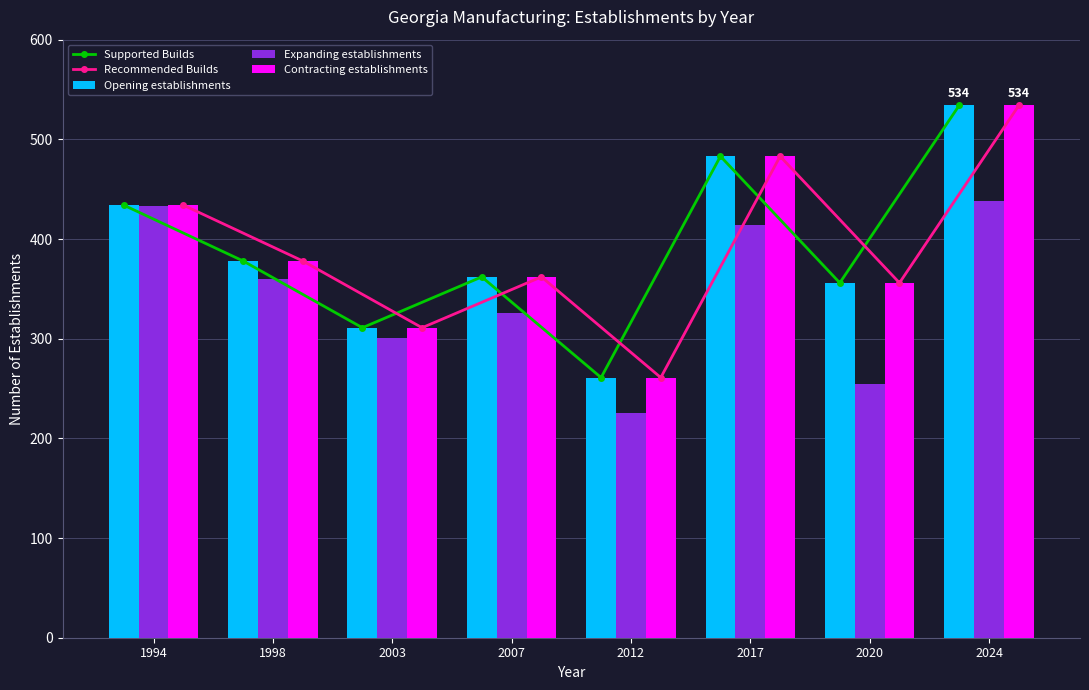

What is the minimum value shown in the chart?

225